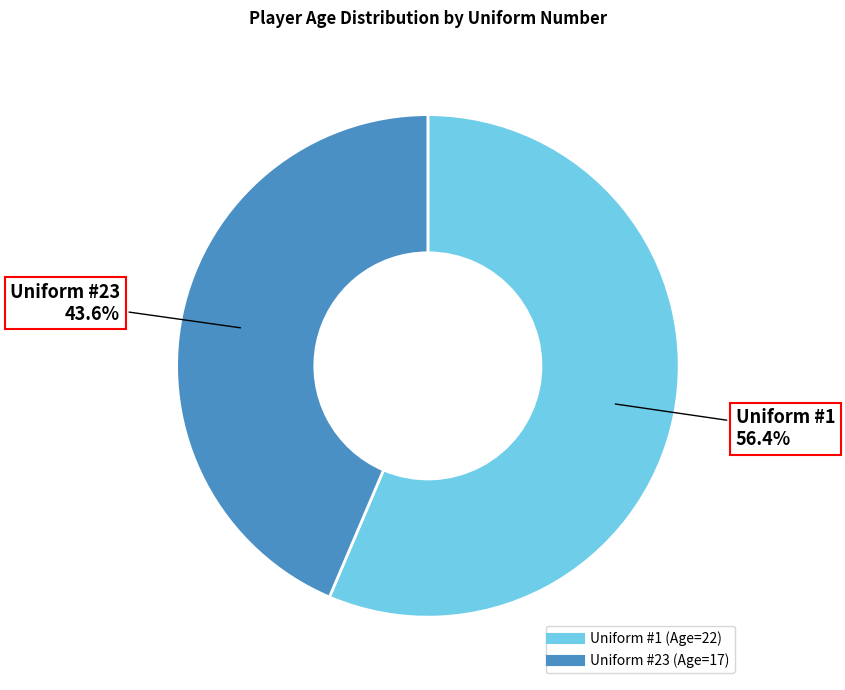

Does any single category account for the majority?

Yes